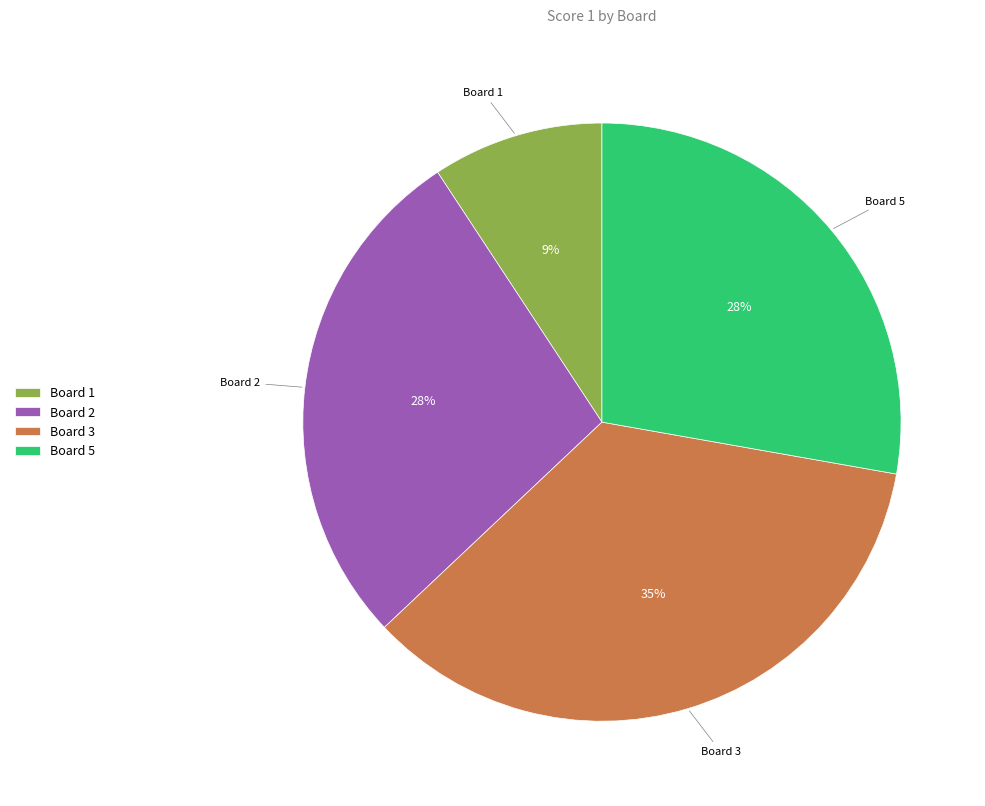

How many segments does this pie chart have?

4